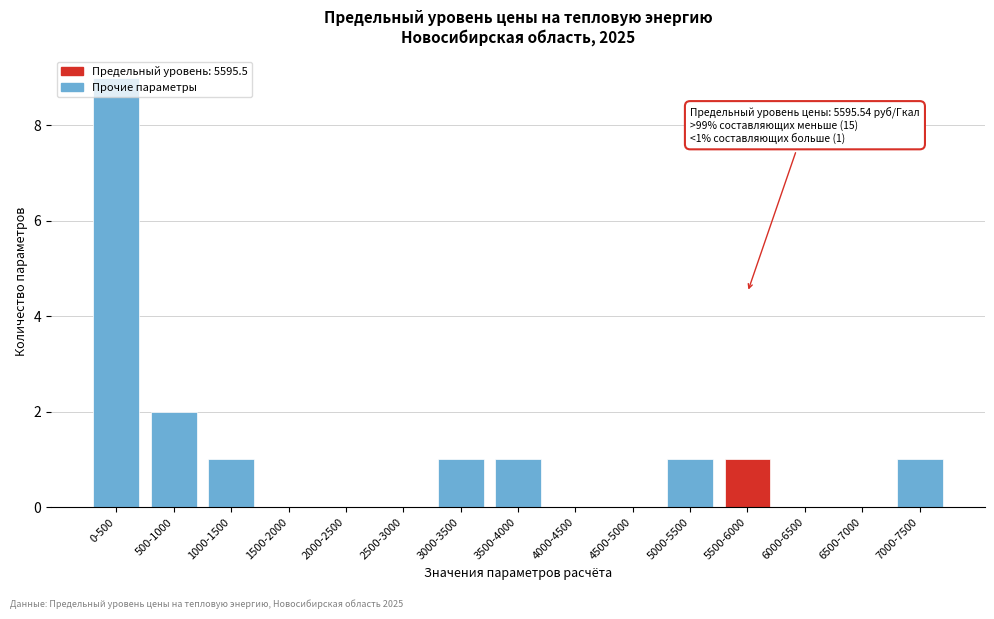

What is the sum of all values?

17